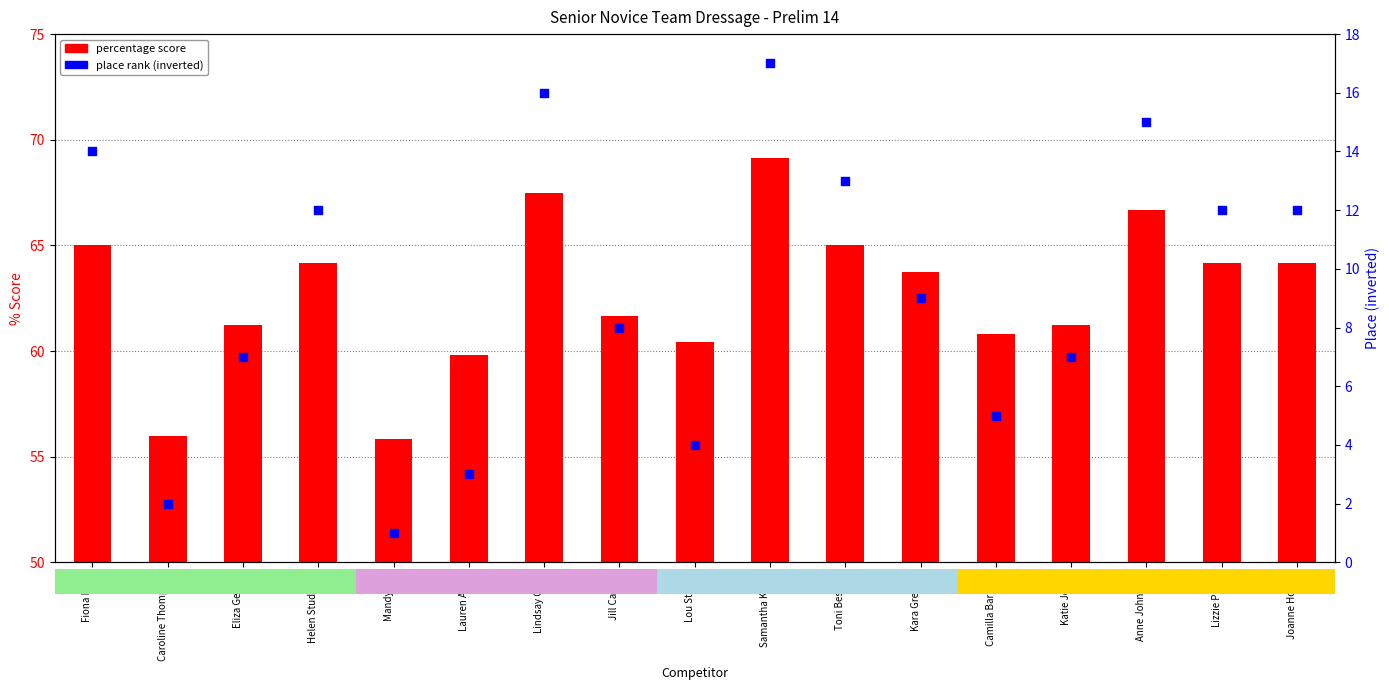

At how many categories does at least one series exceed 15?

17